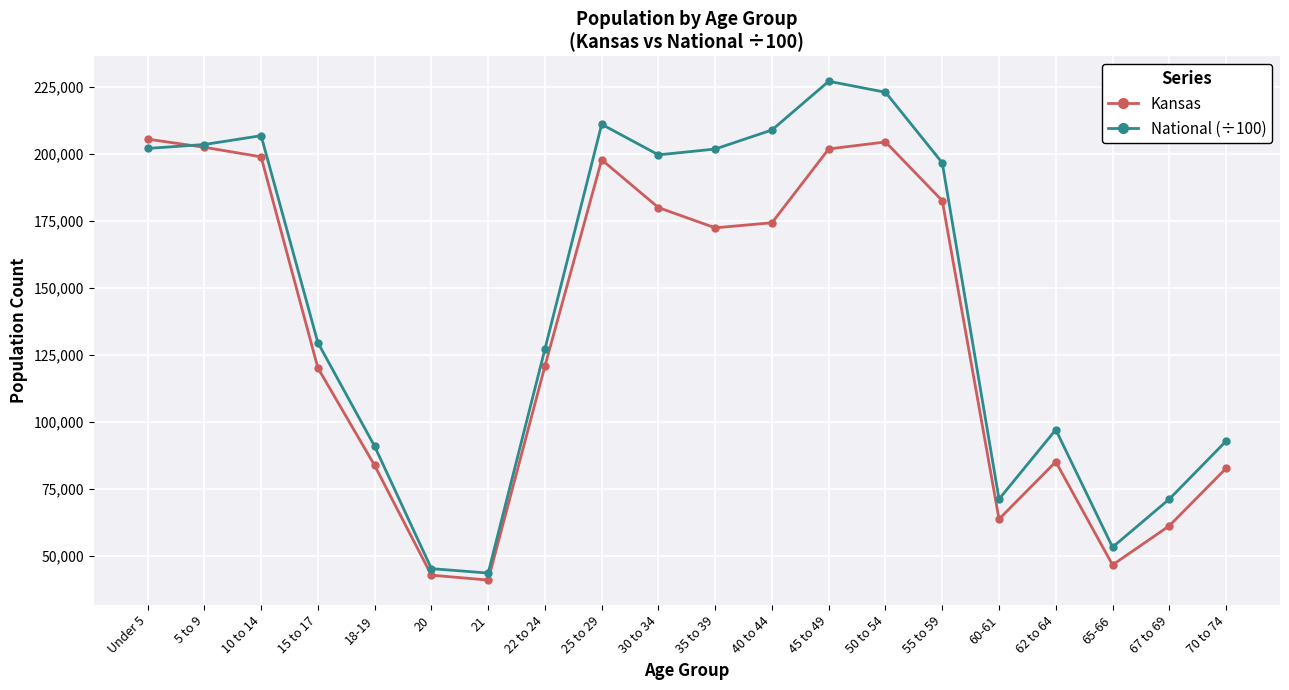

How many lines are shown in the chart?

2